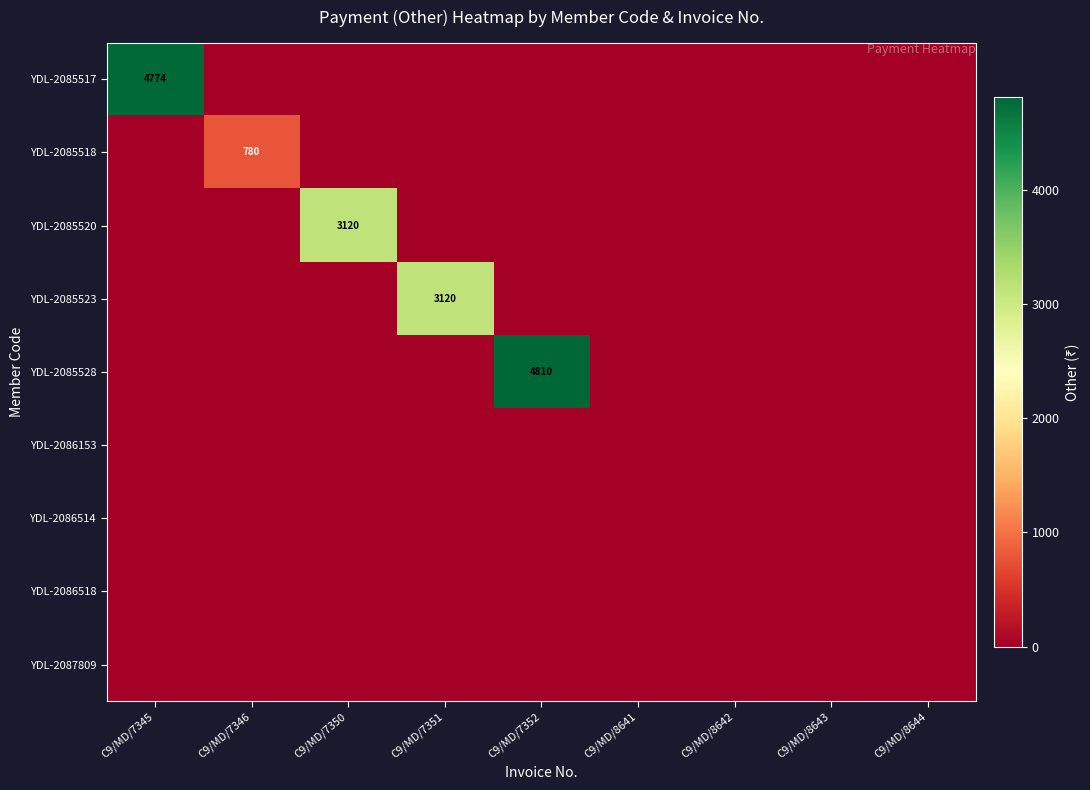

The value of YDL-2085518 at C9/MD/7346 is 780. True or false?

True